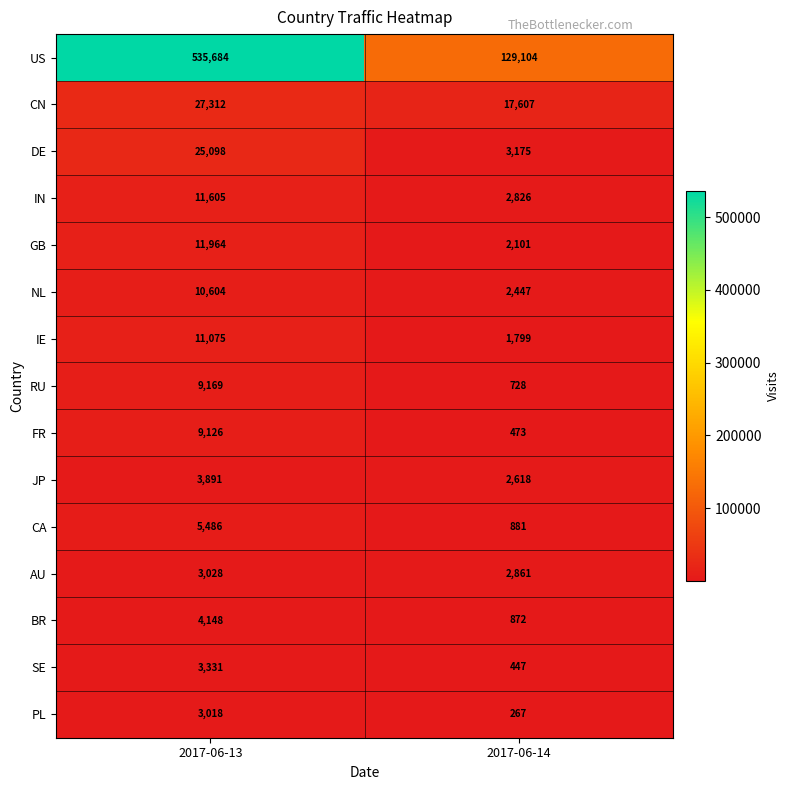

The value of JP at 2017-06-14 is 2618. True or false?

True